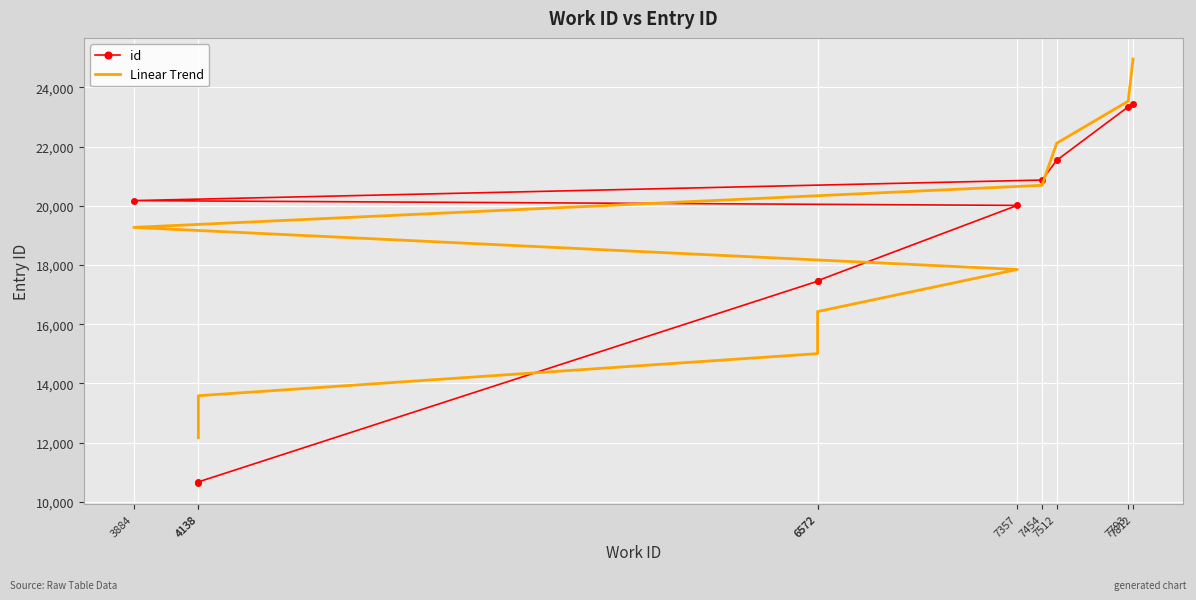

At which category is the sum across all series the highest?

7812